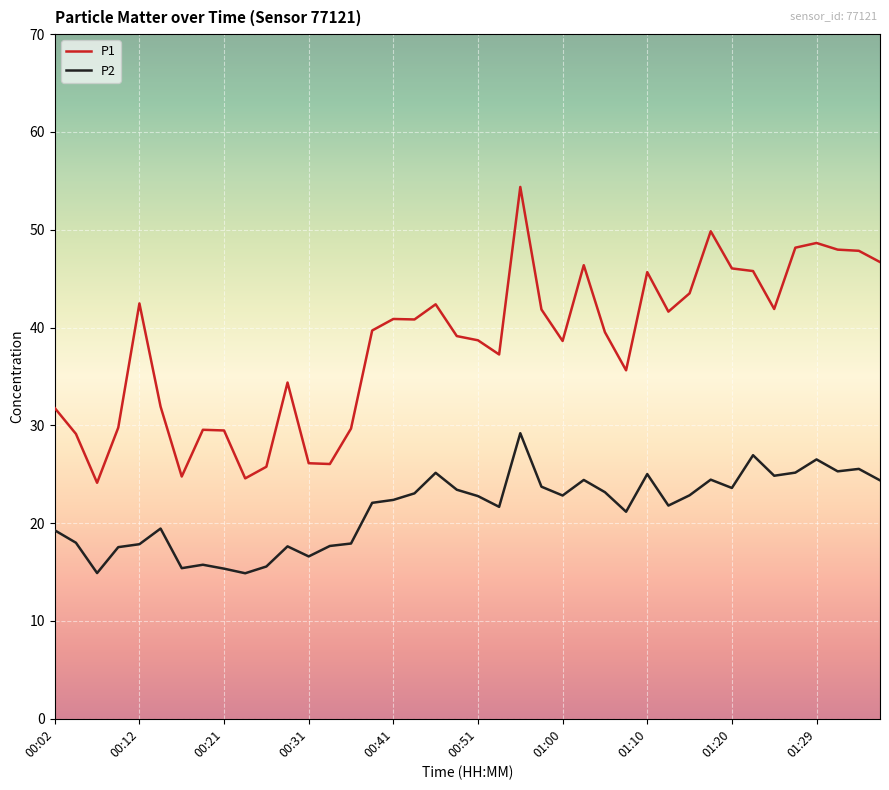

True or false: P2 and P1 intersect in this chart.

False